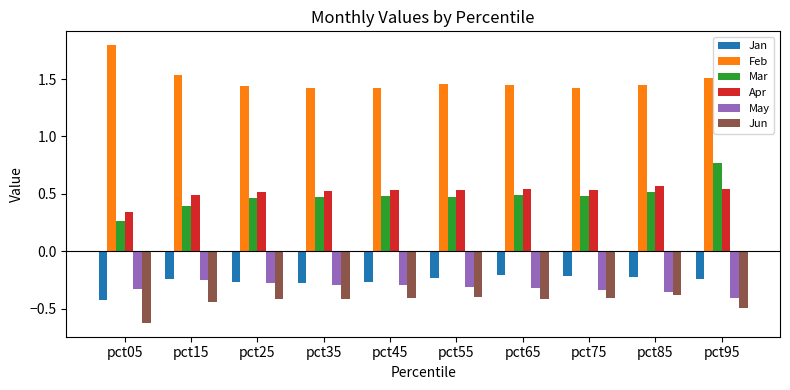

What is the difference between the highest and lowest values at pct85?

1.8